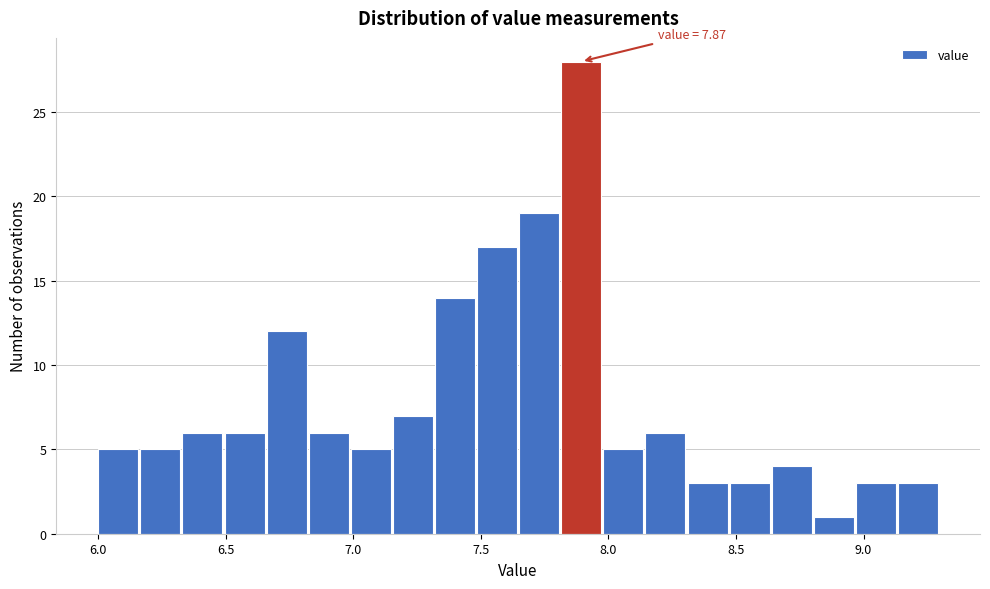

Read against the x-axis, roughly where is the centre of the tallest bar?

7.90